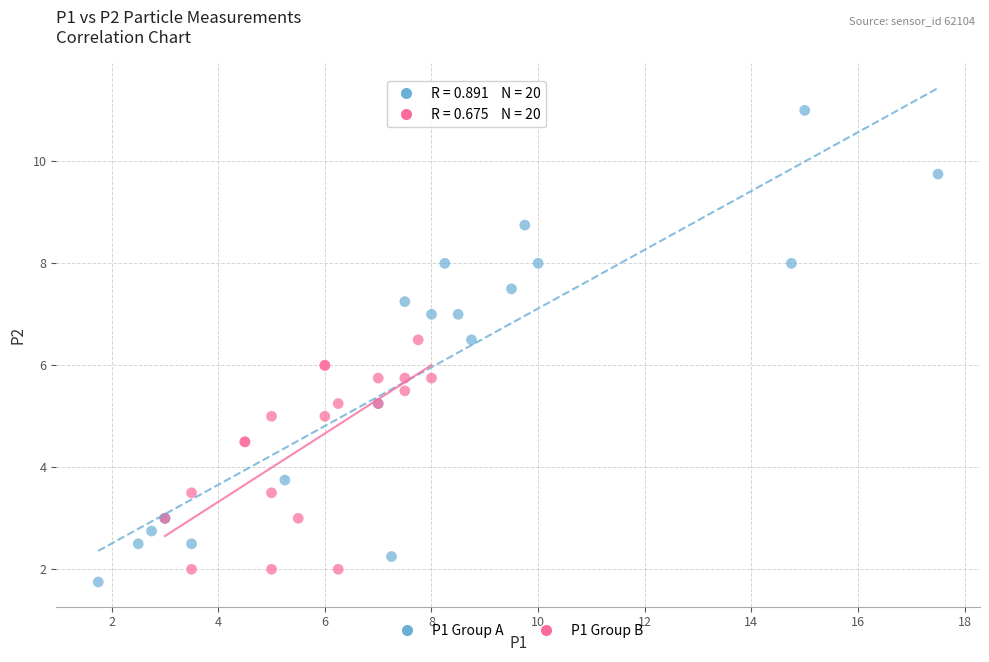

Which series contains the highest Y value?

P1 Group A